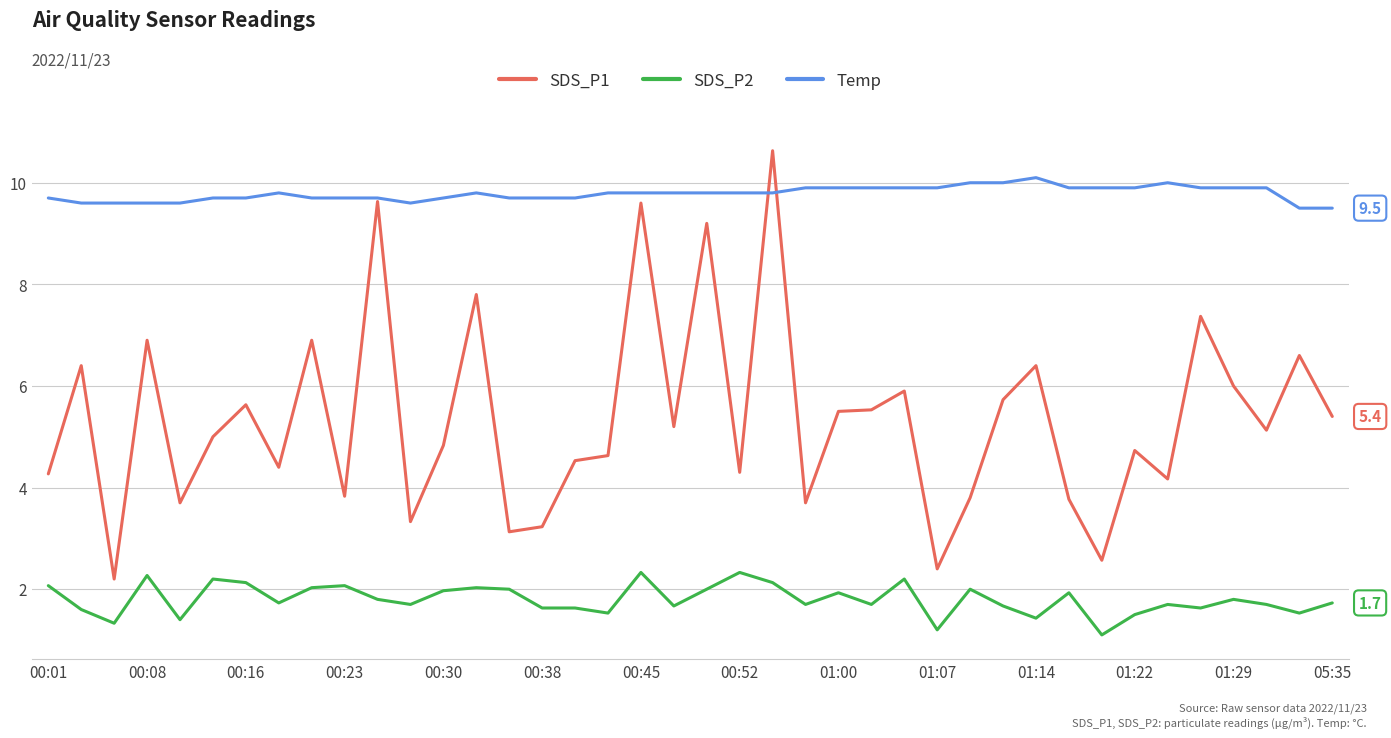

True or false: SDS_P2 and SDS_P1 cross at least once.

False